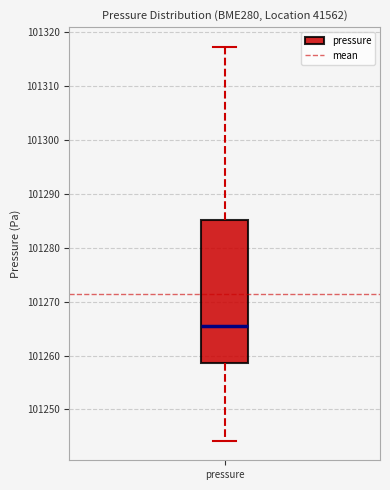

Where does the median line of the box for pressure sit on the y-axis? The values are not printed on the chart, so give them approximately, as read against the axis.

101265